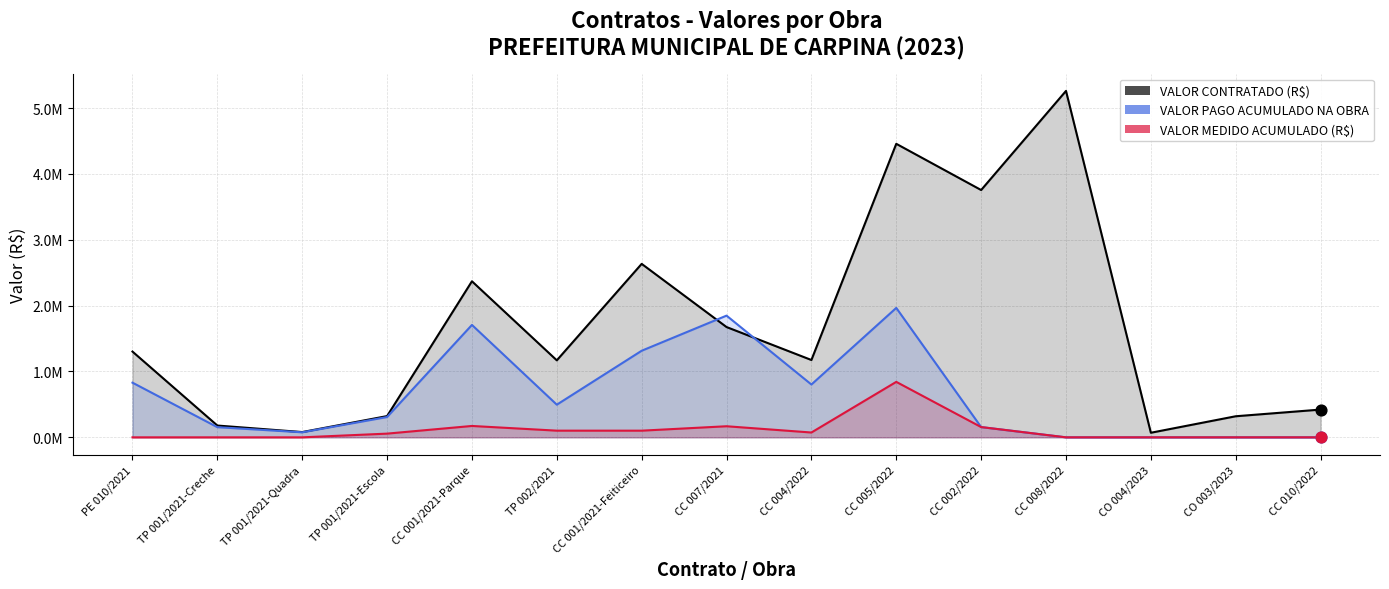

Is the value of VALOR MEDIDO ACUMULADO (R$) at CO 004/2023 greater than the value of VALOR PAGO ACUMULADO NA OBRA at TP 001/2021-Quadra?

No